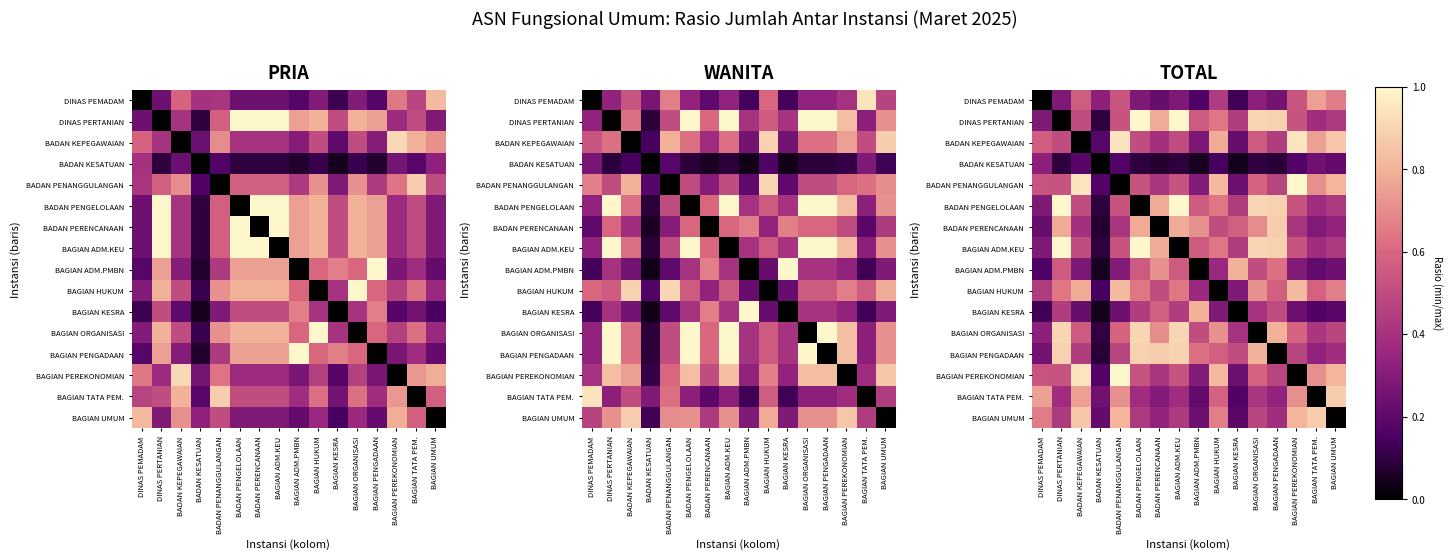

Is it true that BAGIAN ADM.PMBN equals 0.5 at BADAN KEPEGAWAIAN?

False